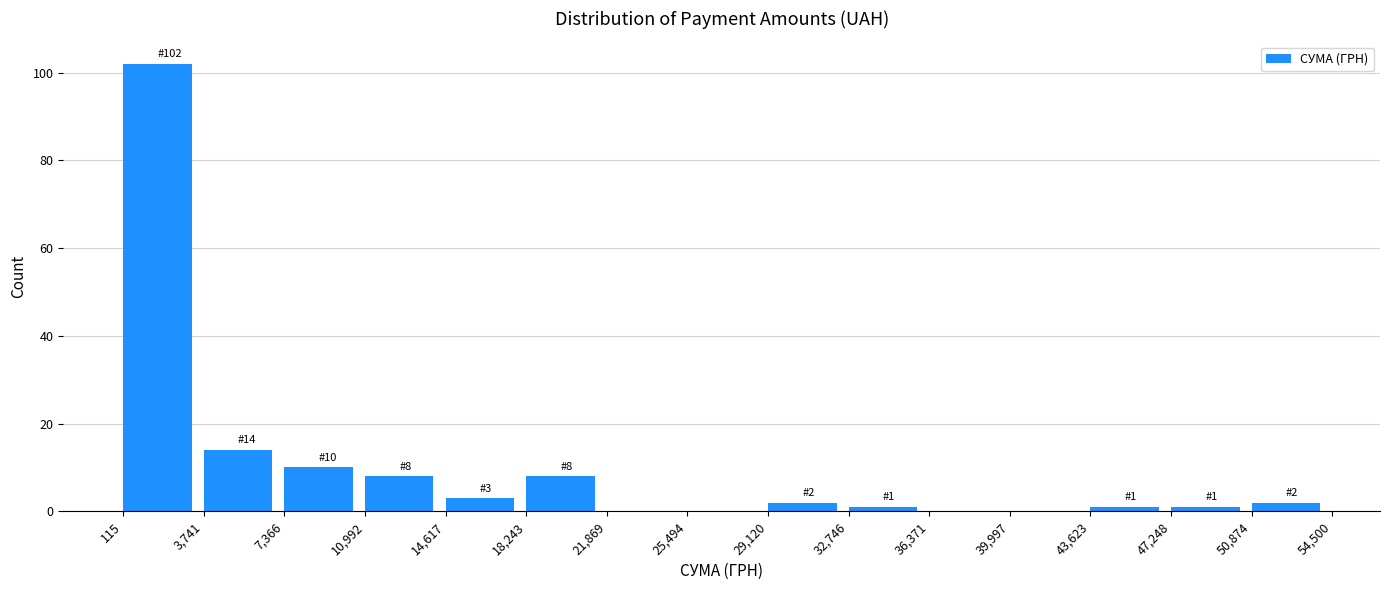

Which range on the x-axis has the tallest bar?

115 to 3,741